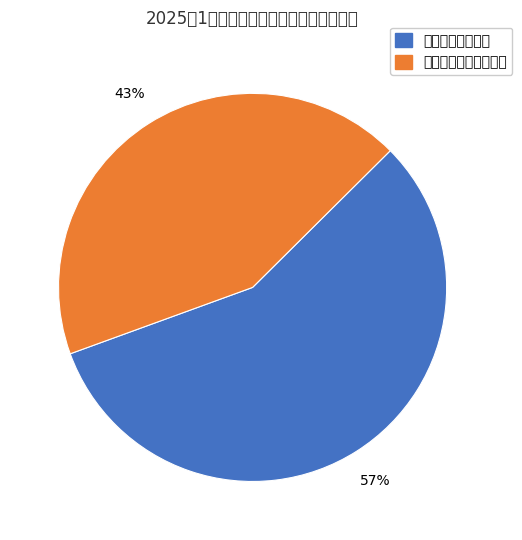

Which has a higher value, 职工基本医疗保险 or 城乡居民基本医疗保险?

职工基本医疗保险